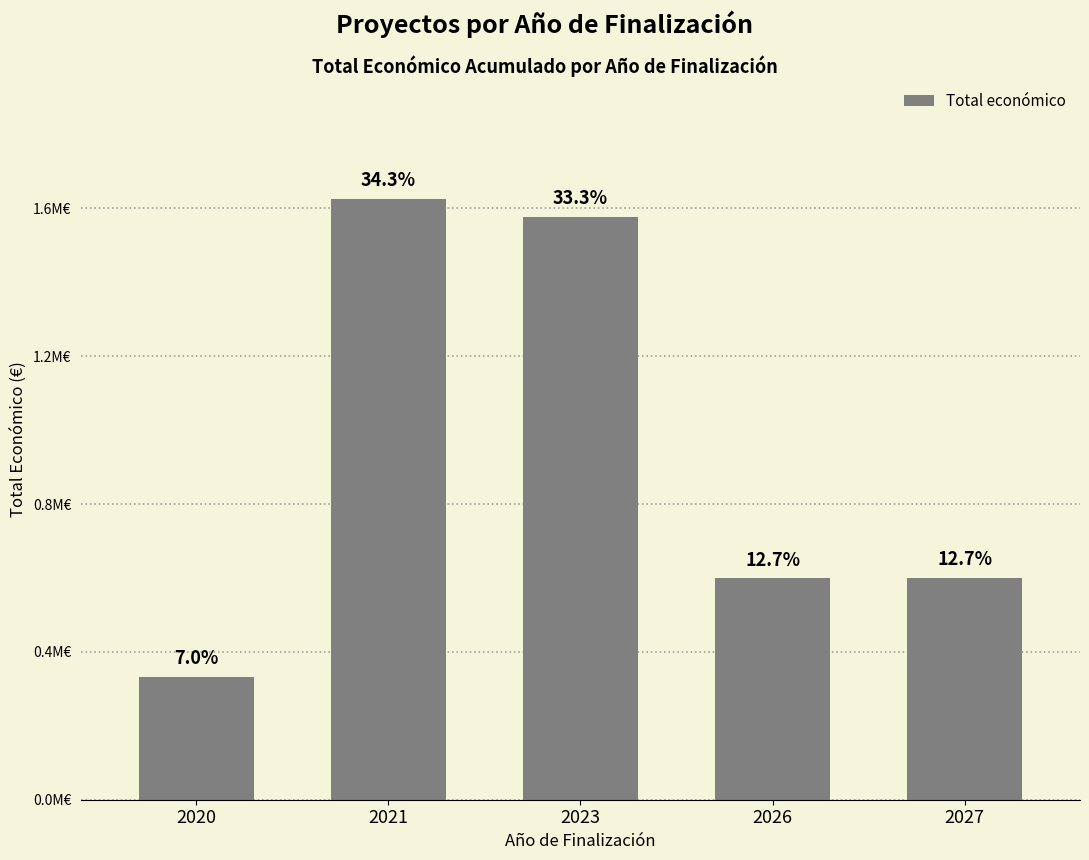

What is the smallest value displayed?

333001